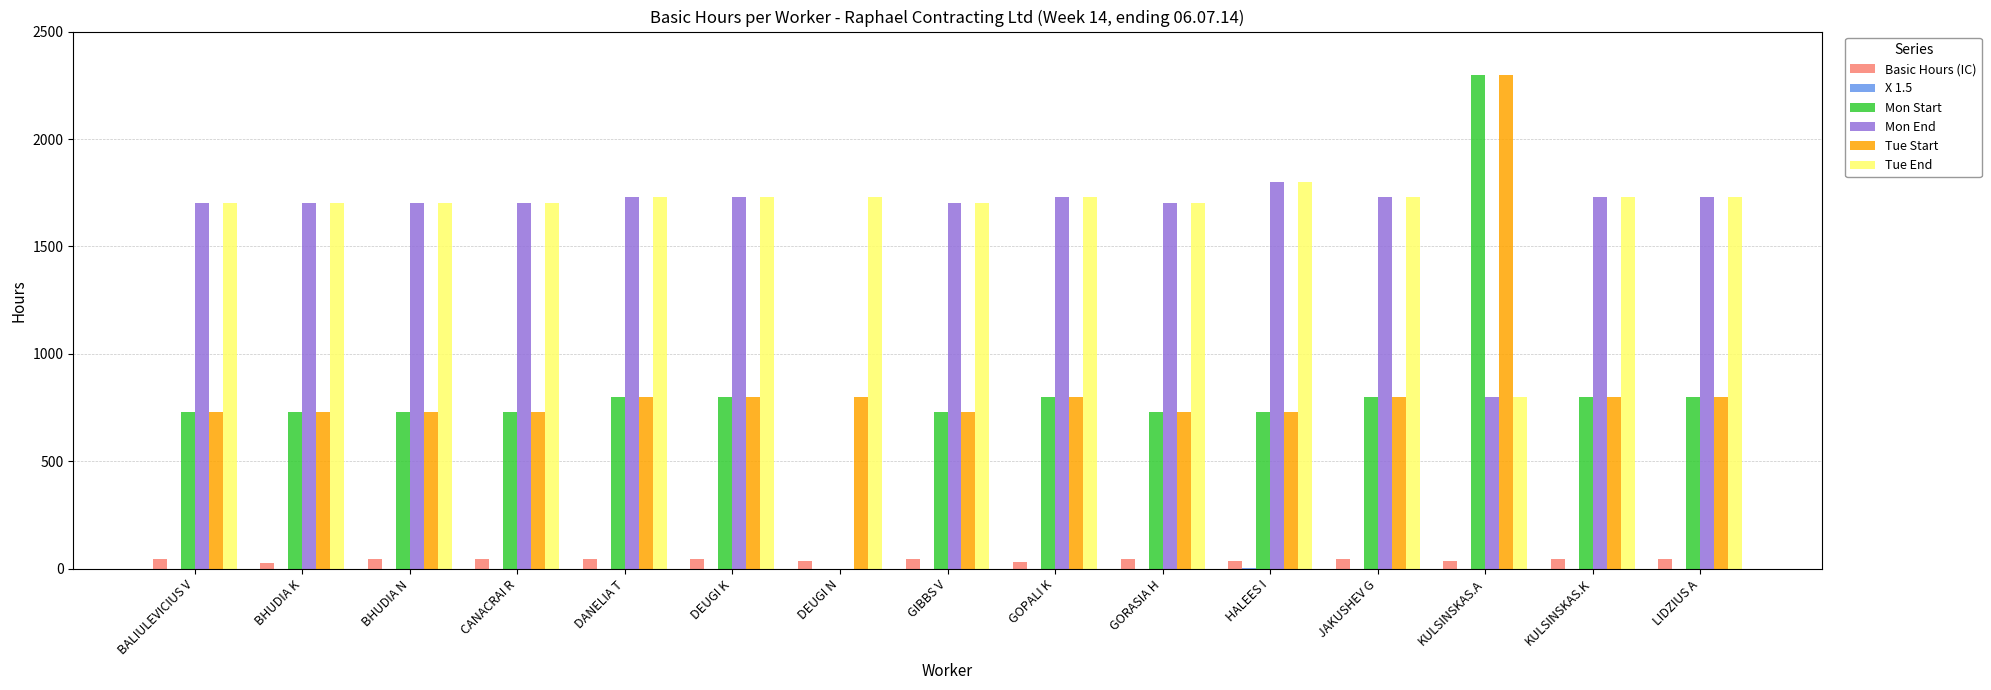

Which category has the highest value in the Tue End series?

HALEES I